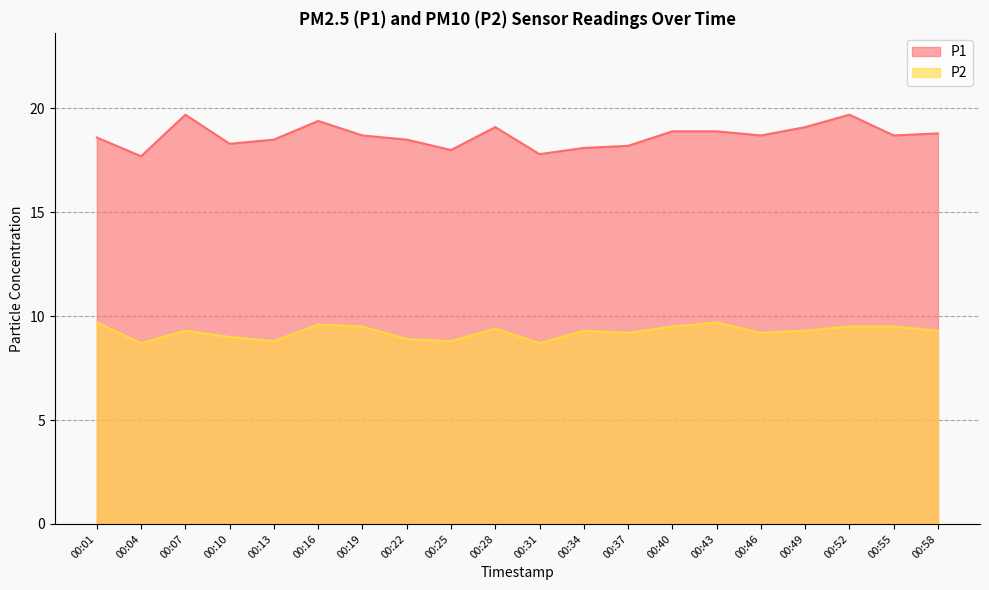

At which label does P2 first exceed 9?

00:01